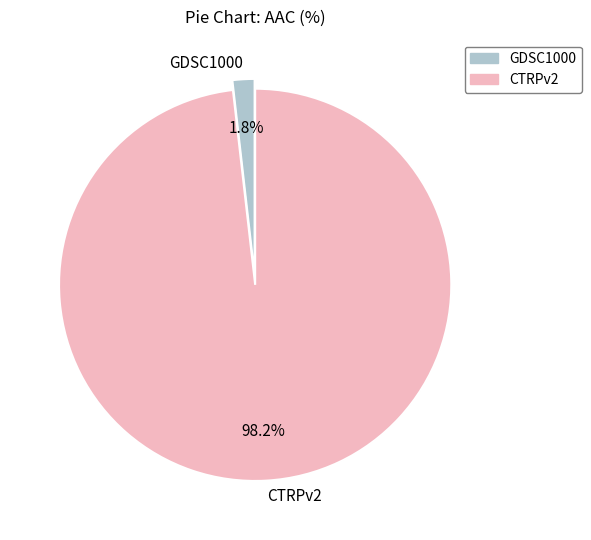

What is the majority slice?

CTRPv2